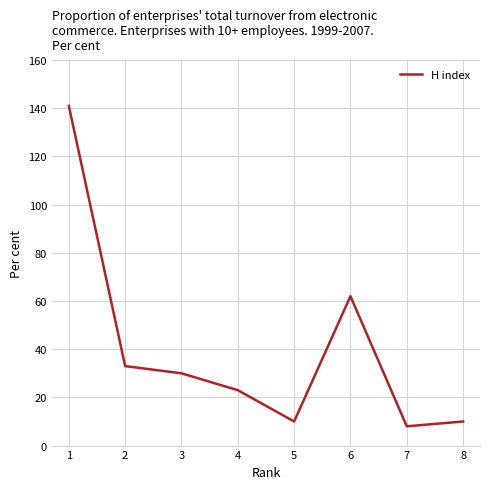

What is the change in value from 2 to 7?

-25